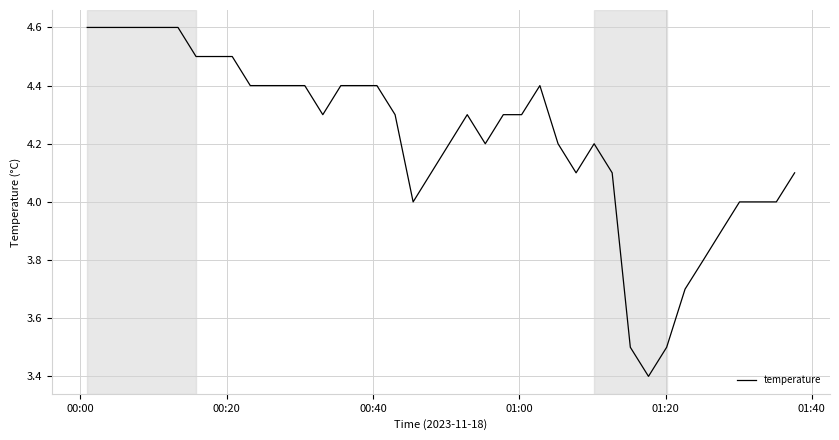

What is the smallest value displayed?

3.4